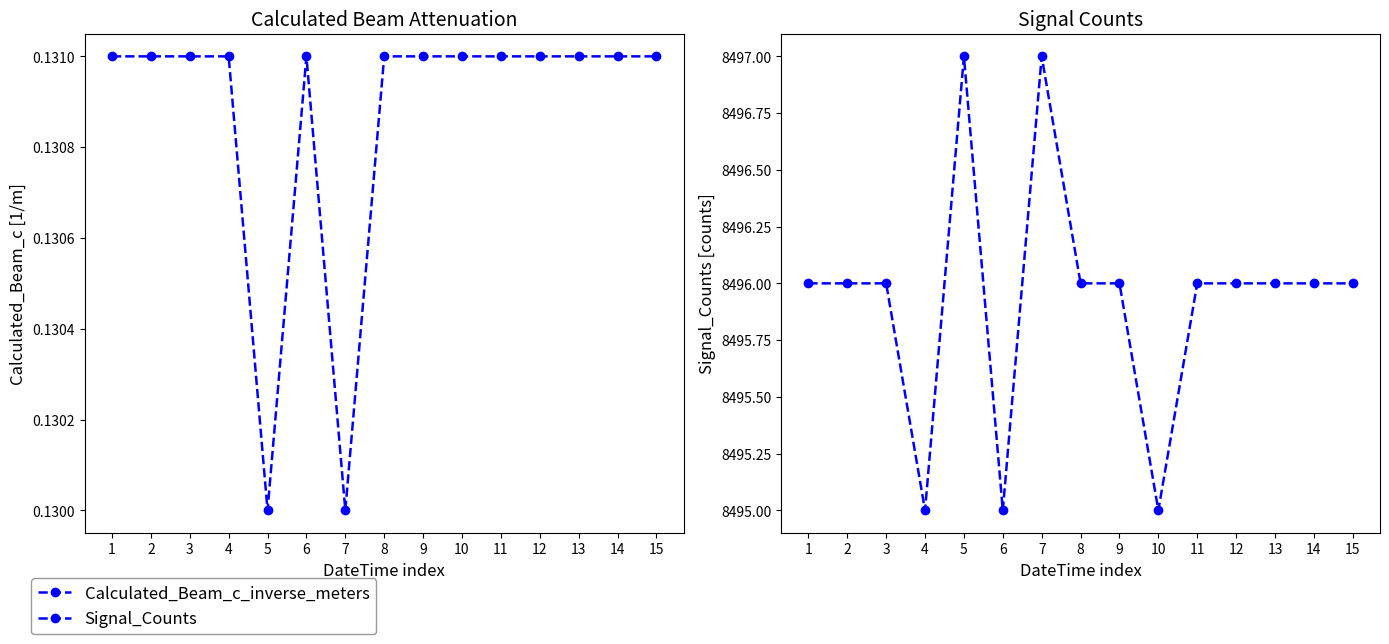

True or false: Calculated_Beam_c_inverse_meters and Signal_Counts cross at least once.

False